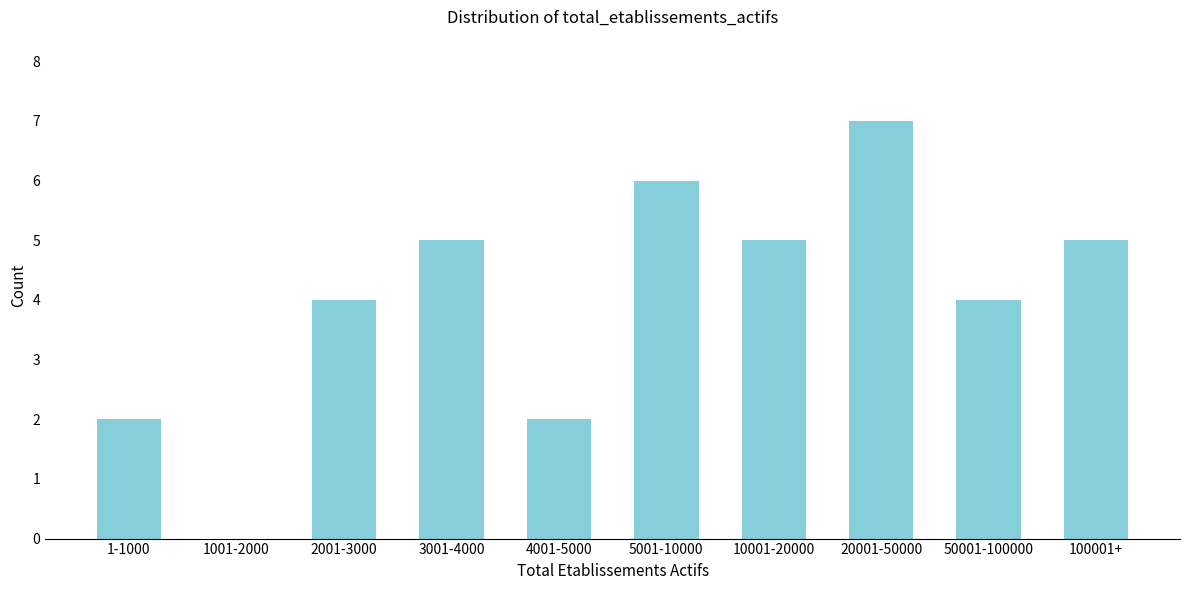

Reading left to right, what are all the values shown in this chart?

1-1000=2	1001-2000=0	2001-3000=4	3001-4000=5	4001-5000=2	5001-10000=6	10001-20000=5	20001-50000=7	50001-100000=4	100001+=5